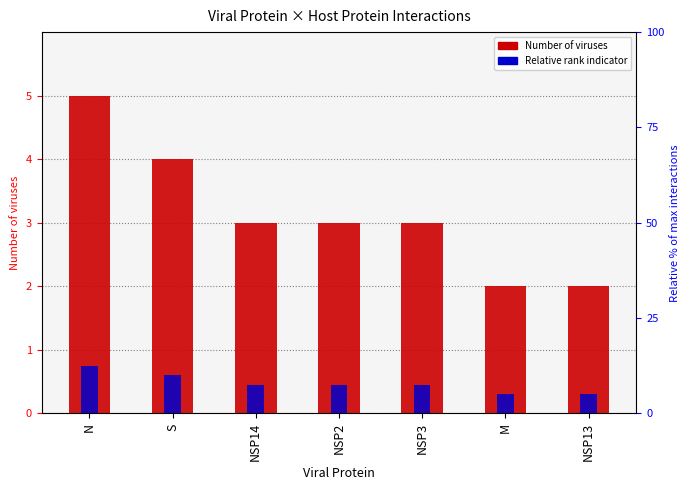

At which category does the chart reach its peak across all series?

N